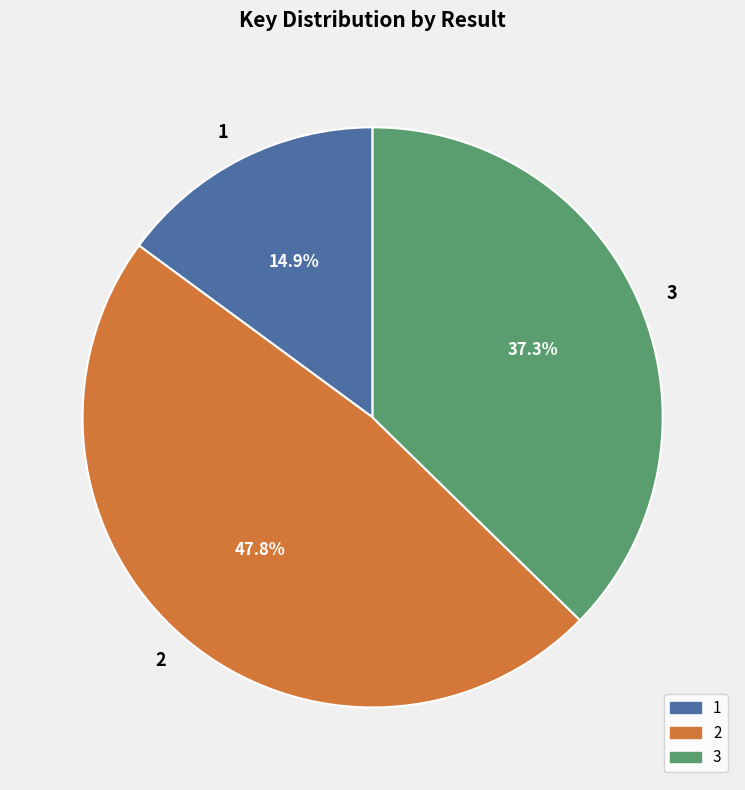

Rank the categories by value from highest to lowest.

2, 3, 1